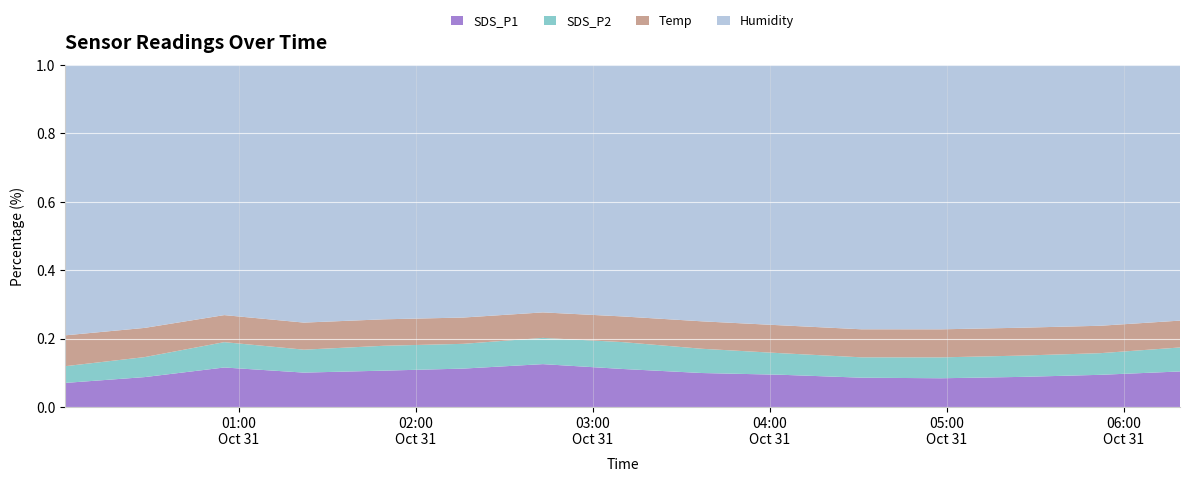

Reading left to right, extract all data points from this chart.

SDS_P1: 8.9	11.3	15.8	13.3	14.3	15.2	17.3	15.1	13.2	12.3	11.1	10.8	11.4	12.3	13.9
SDS_P2: 6.2	7.6	10.1	8.9	9.8	9.8	10.6	10.7	9.4	8.3	7.7	7.9	8.1	8.3	9.4
Temp: 11.4	11.1	10.8	10.5	10.4	10.4	10.3	10.2	10.7	10.7	10.6	10.6	10.6	10.5	10.5
Humidity: 99.9	99.9	99.9	99.9	99.9	99.9	99.9	99.9	99.9	99.9	99.9	99.9	99.9	99.9	99.9